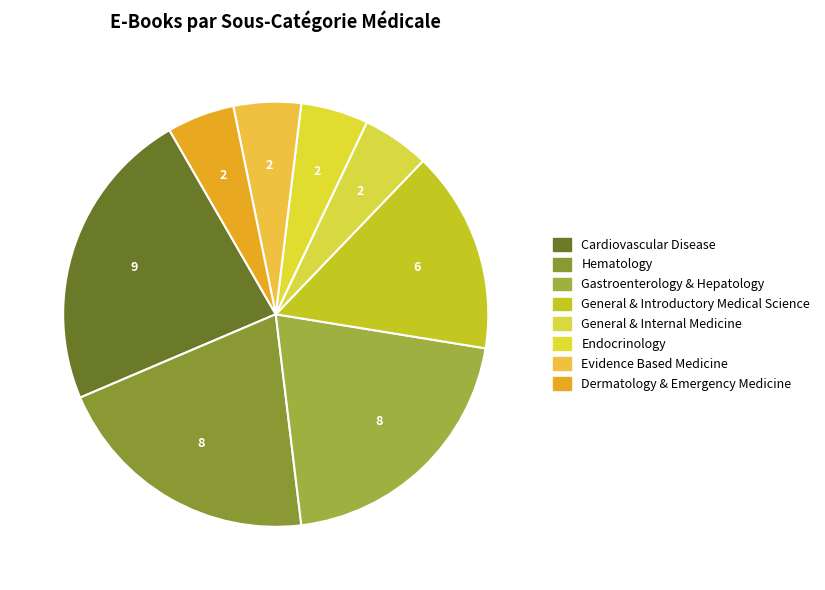

Which has a higher value, General & Introductory Medical Science or Endocrinology?

General & Introductory Medical Science